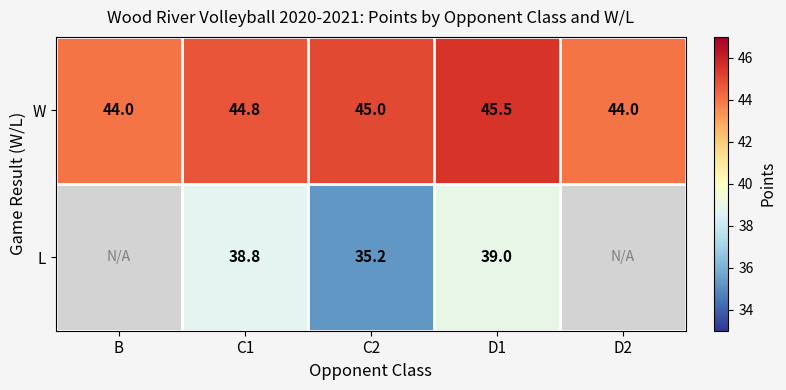

Rank the series at C2 from lowest to highest value.

L, W